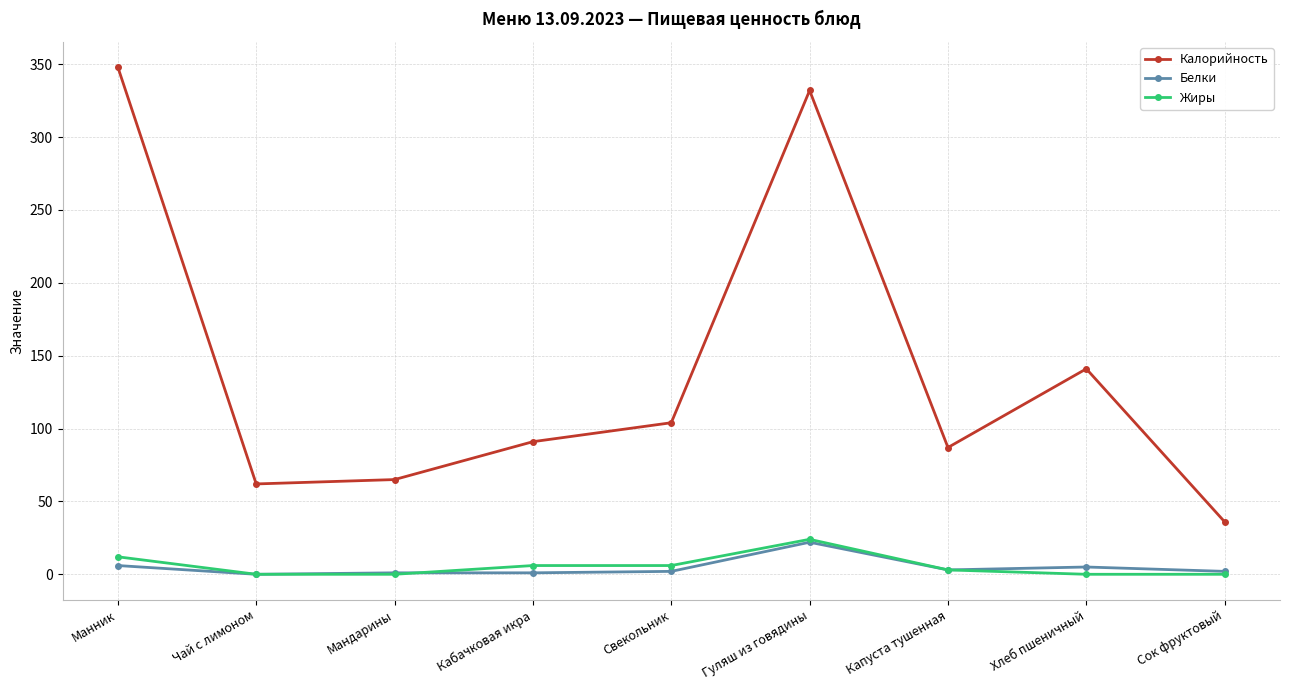

Which series has the largest range (max minus min)?

Калорийность